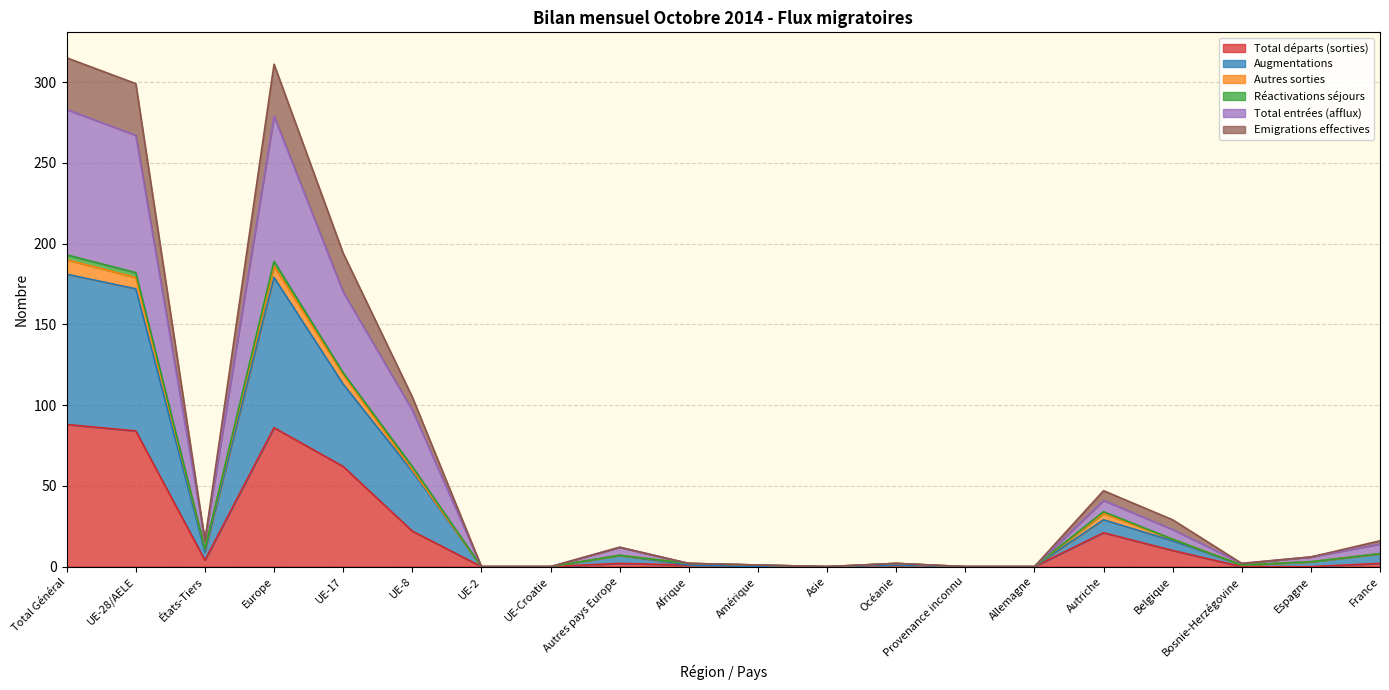

Rank the categories by Total départs (sorties) value from highest to lowest.

Total Général, Europe, UE-28/AELE, UE-17, UE-8, Autriche, Belgique, États-Tiers, Autres pays Europe, France, Afrique, Océanie, UE-2, UE-Croatie, Amérique, Asie, Provenance inconnu, Allemagne, Bosnie-Herzégovine, Espagne